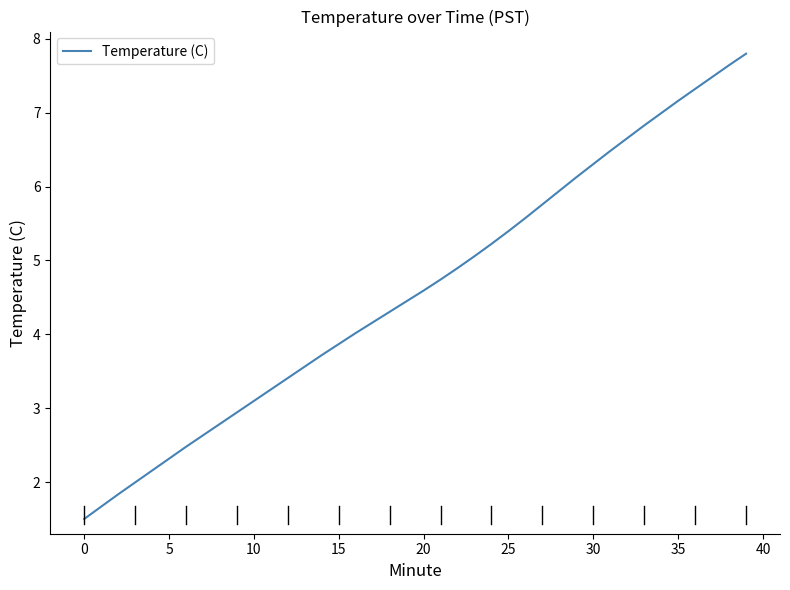

What is the difference between the maximum and minimum values?

6.3